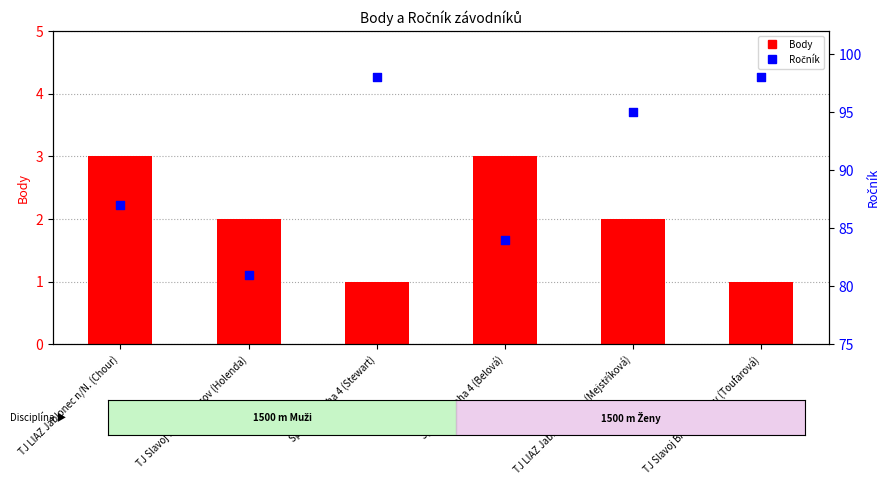

Which series contains the highest Y value?

Ročník